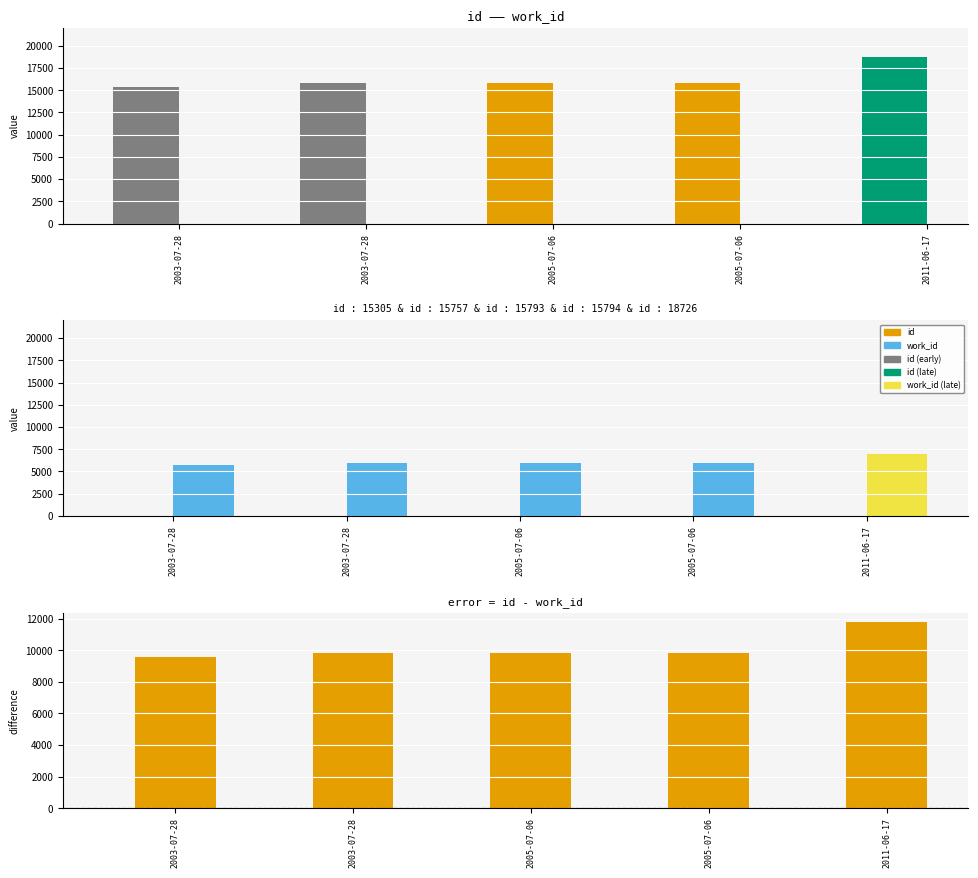

What is the label of the 4th bar from the left?

2005-07-06